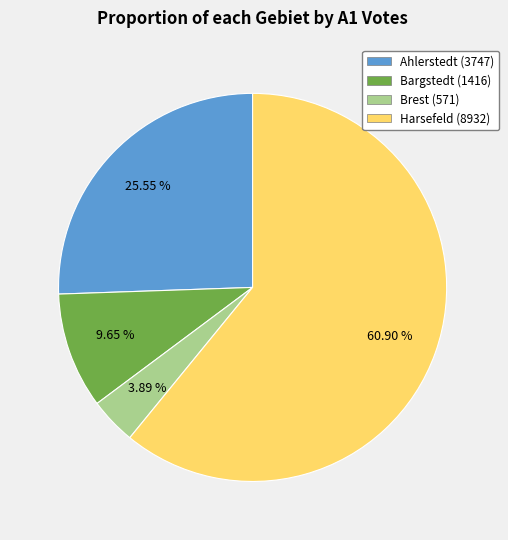

Is the sum of Bargstedt (1416) and Ahlerstedt (3747) greater than half?

No